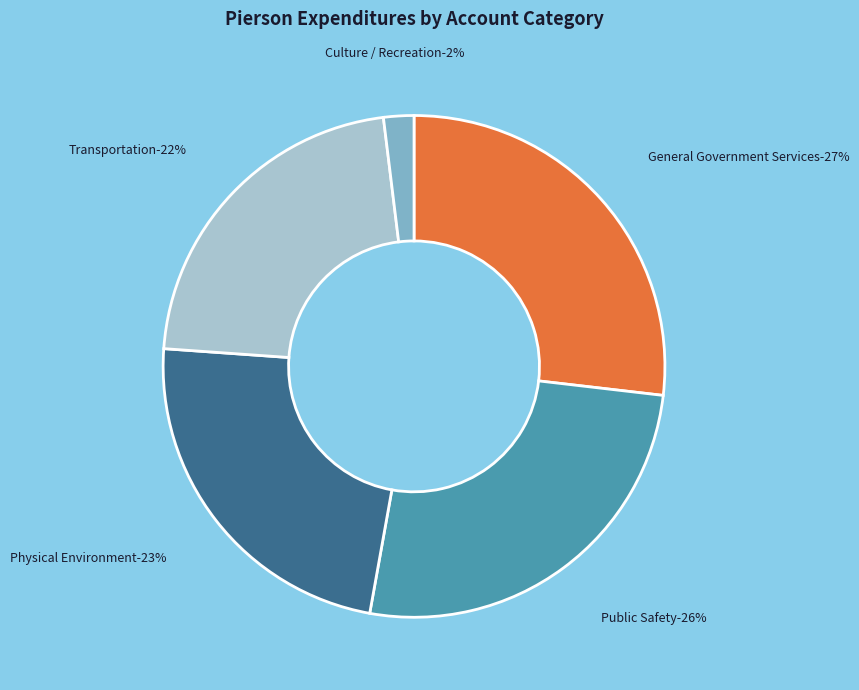

What percentage is NOT represented by Transportation?

78.1%